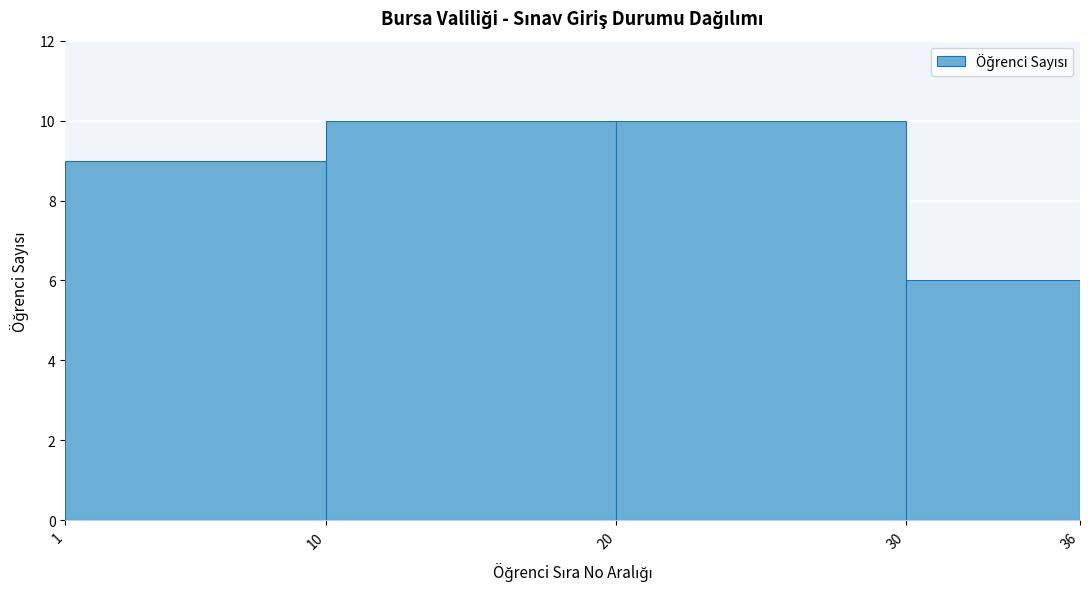

How tall is the bar that spans 1 to 10 on the x-axis? The values are not printed on the chart, so give them approximately, as read against the axis.

9